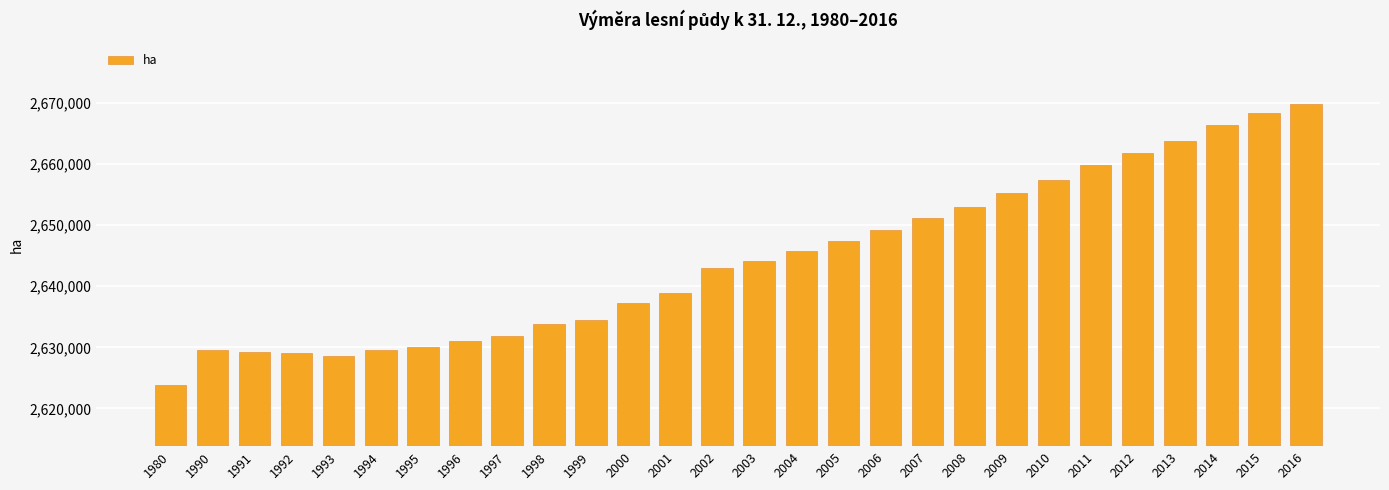

True or false: the data shows 2630993 at 1996.

True